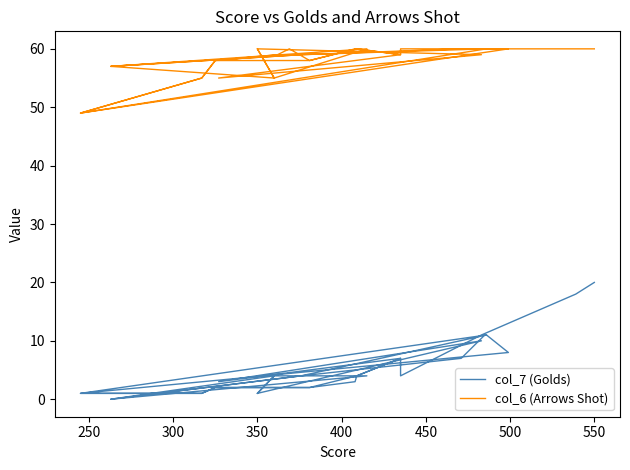

What is the difference between the maximum and minimum values in the col_7 (Golds) series?

20